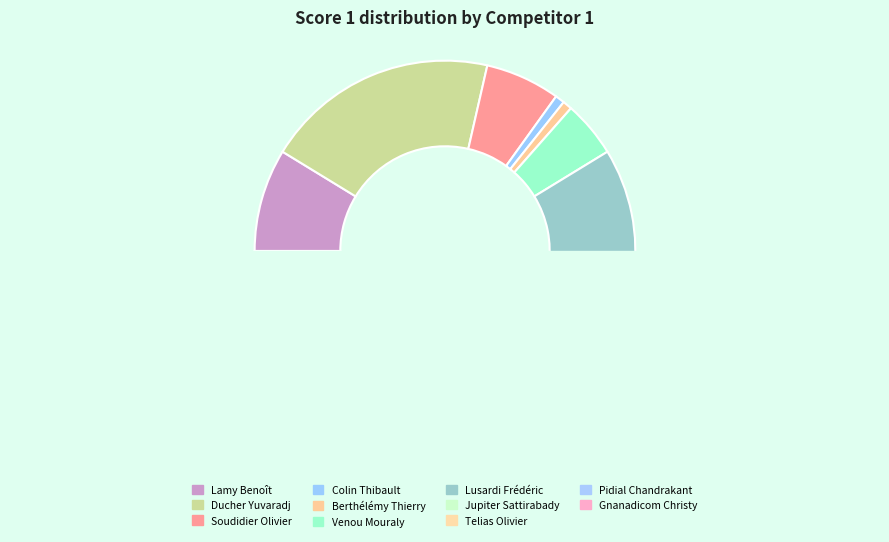

Which category has the biggest portion of the pie?

Ducher Yuvaradj